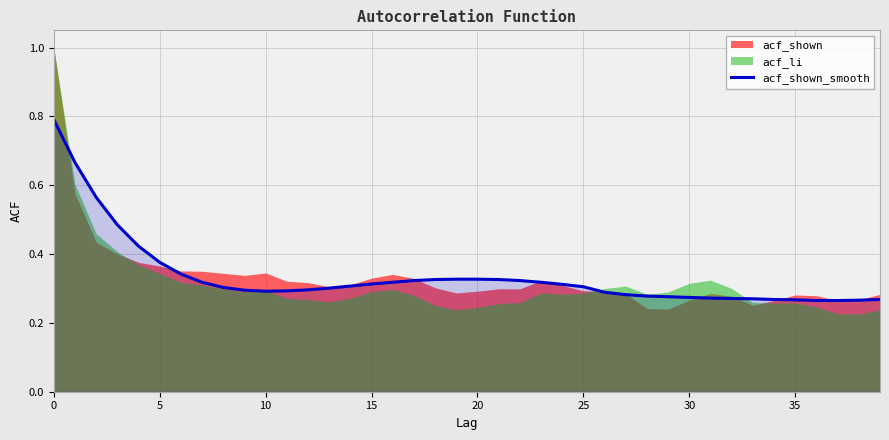

What is the value of the 20th point from the left?

0.3